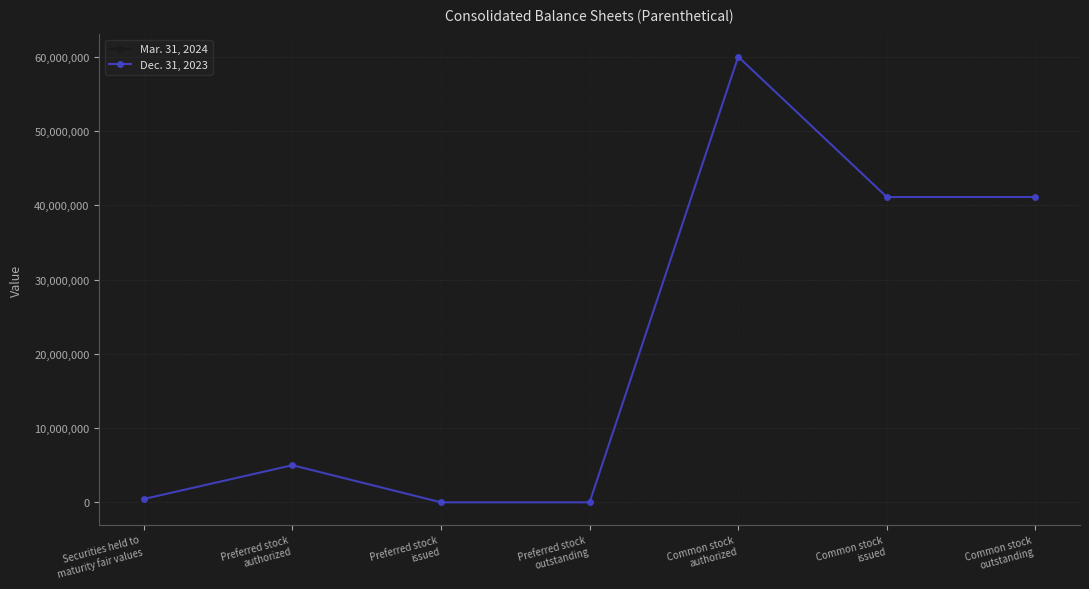

Does the chart have visible grid lines?

Yes